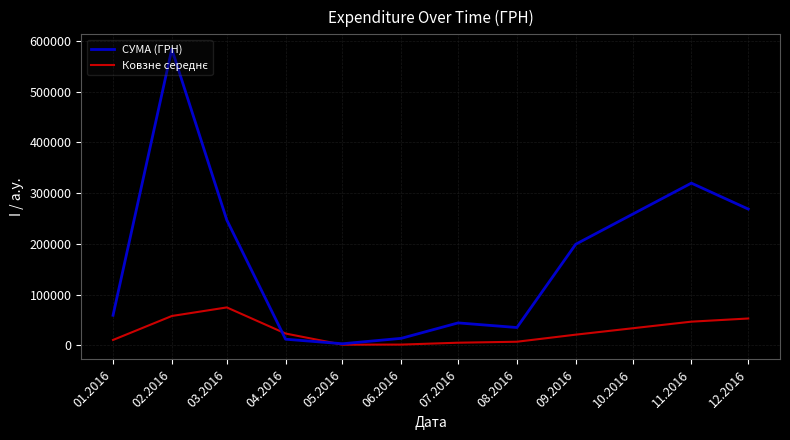

At which category is the sum across all series the highest?

02.2016